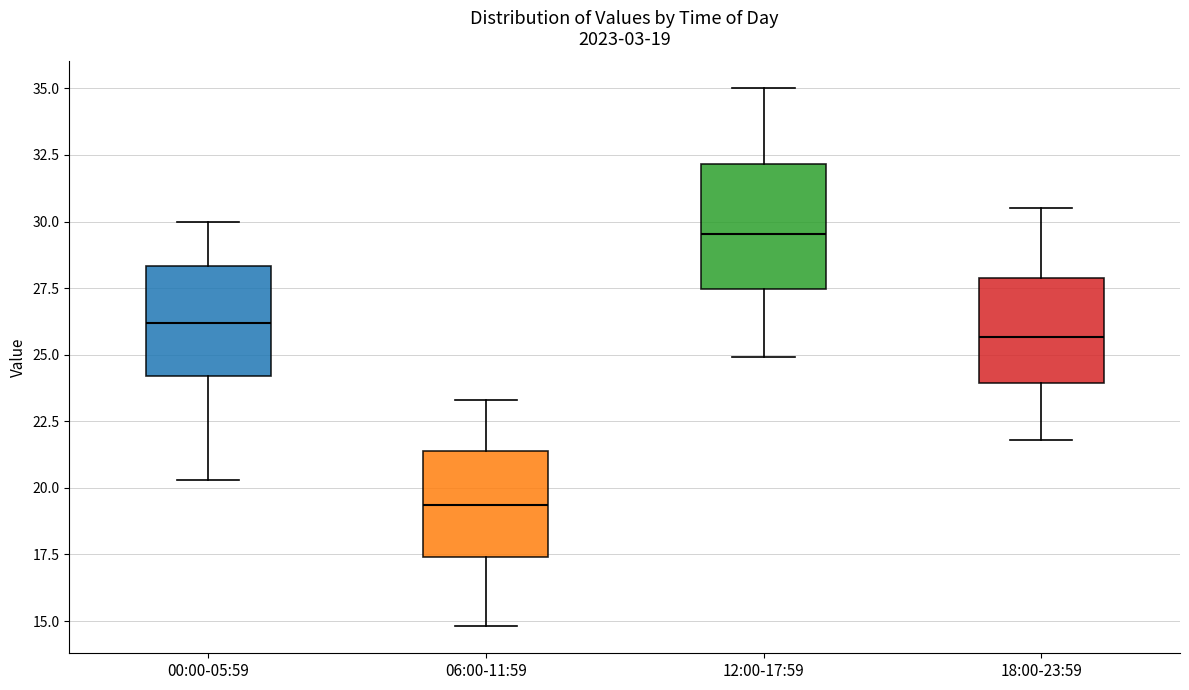

Which box's median line is the highest?

12:00-17:59